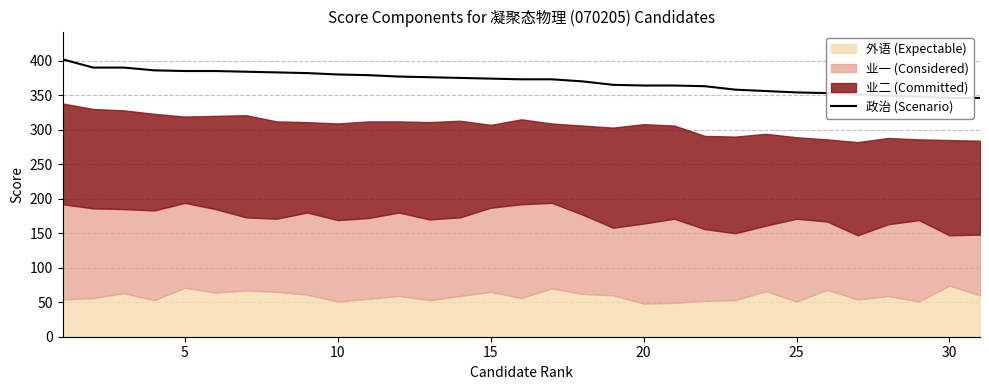

What is the difference between the second highest and minimum values?

44